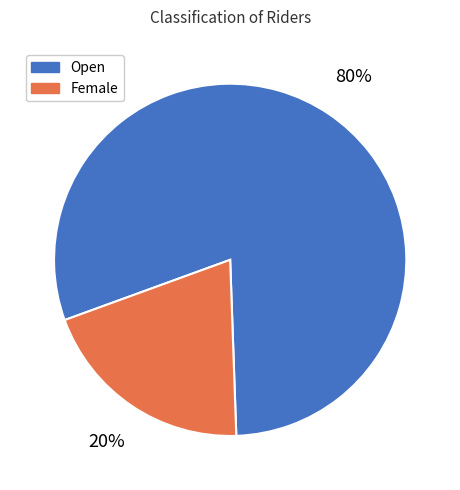

Is Open the majority of the pie?

Yes